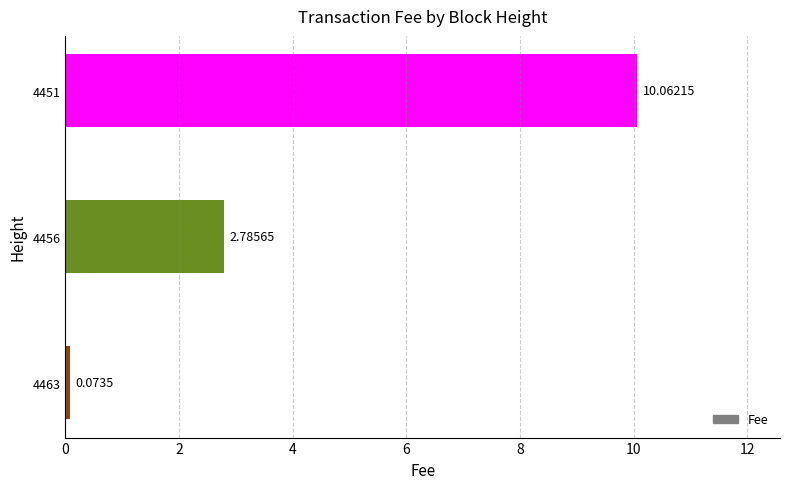

What is the sum of the values at 4451 and 4456?

12.8